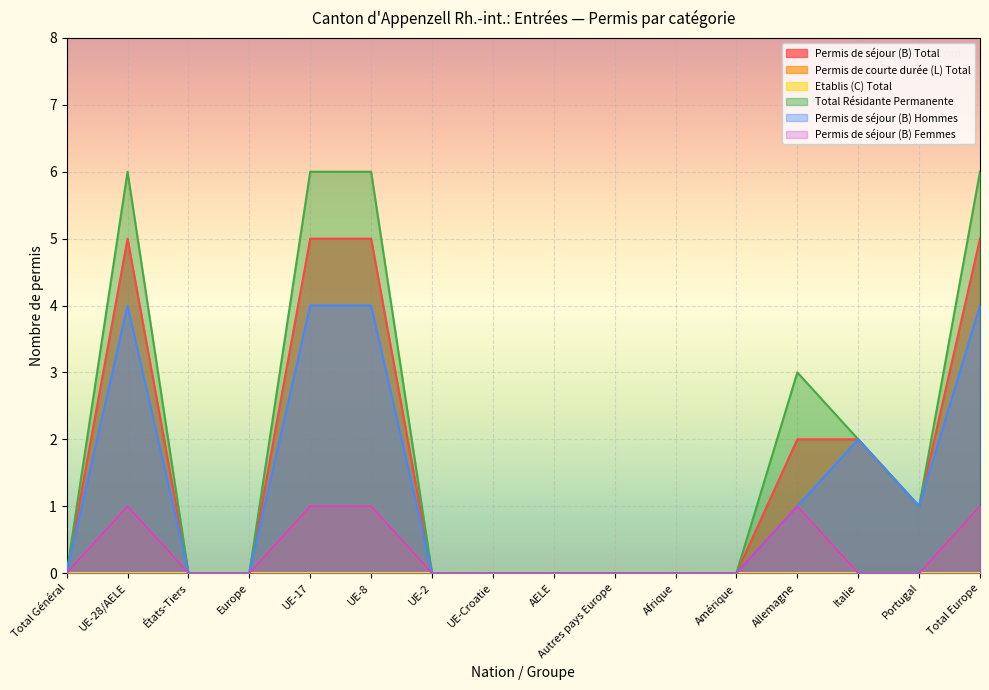

True or false: Permis de séjour (B) Hommes has more than 2 points higher than both neighbors.

False